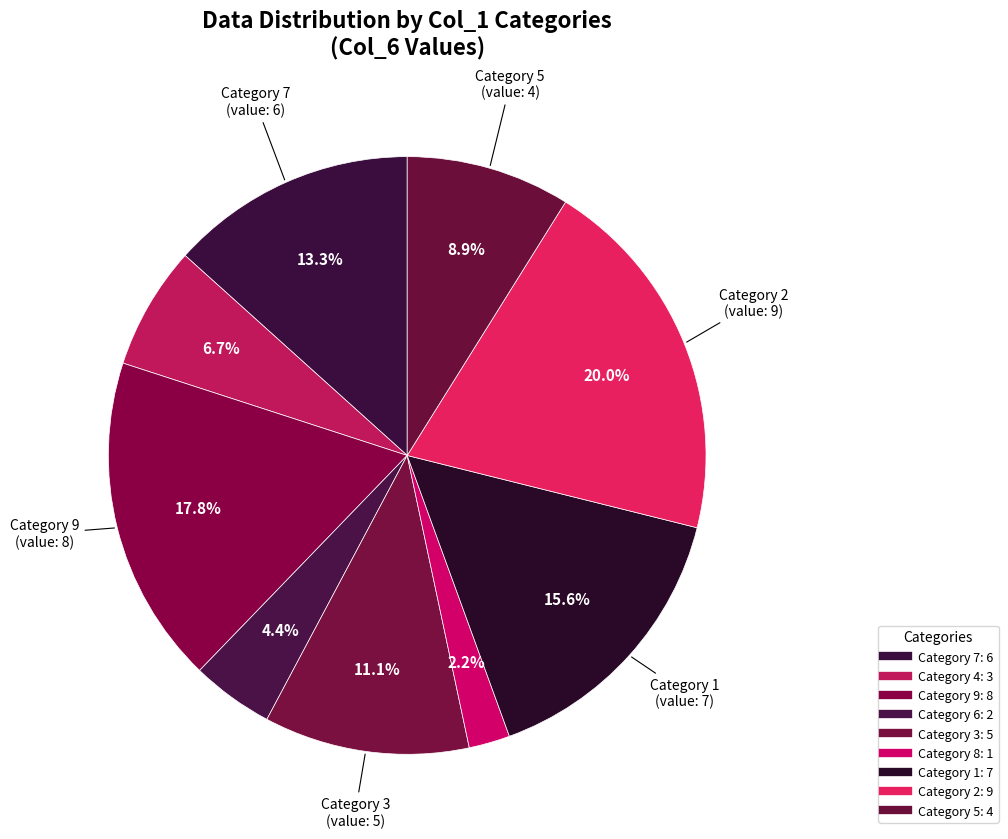

Which slice is the largest?

2